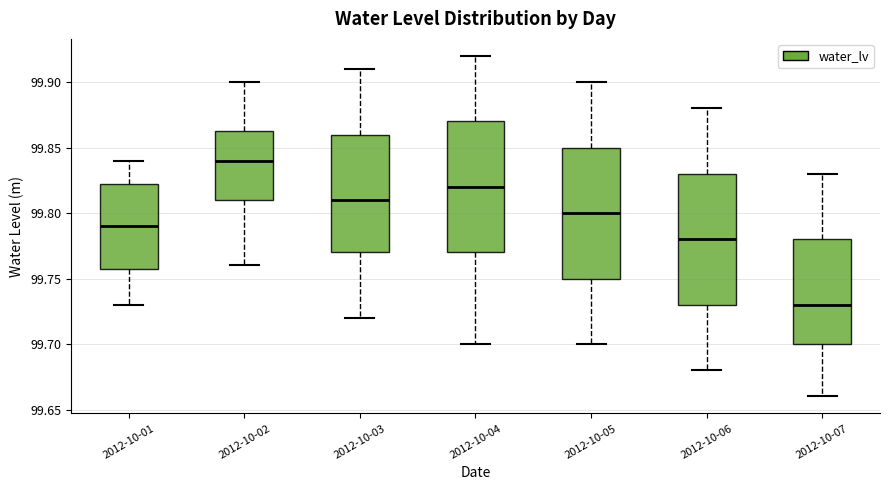

Where is the lower edge of the box for 2012-10-05 on the y-axis? The values are not printed on the chart, so give them approximately, as read against the axis.

99.750